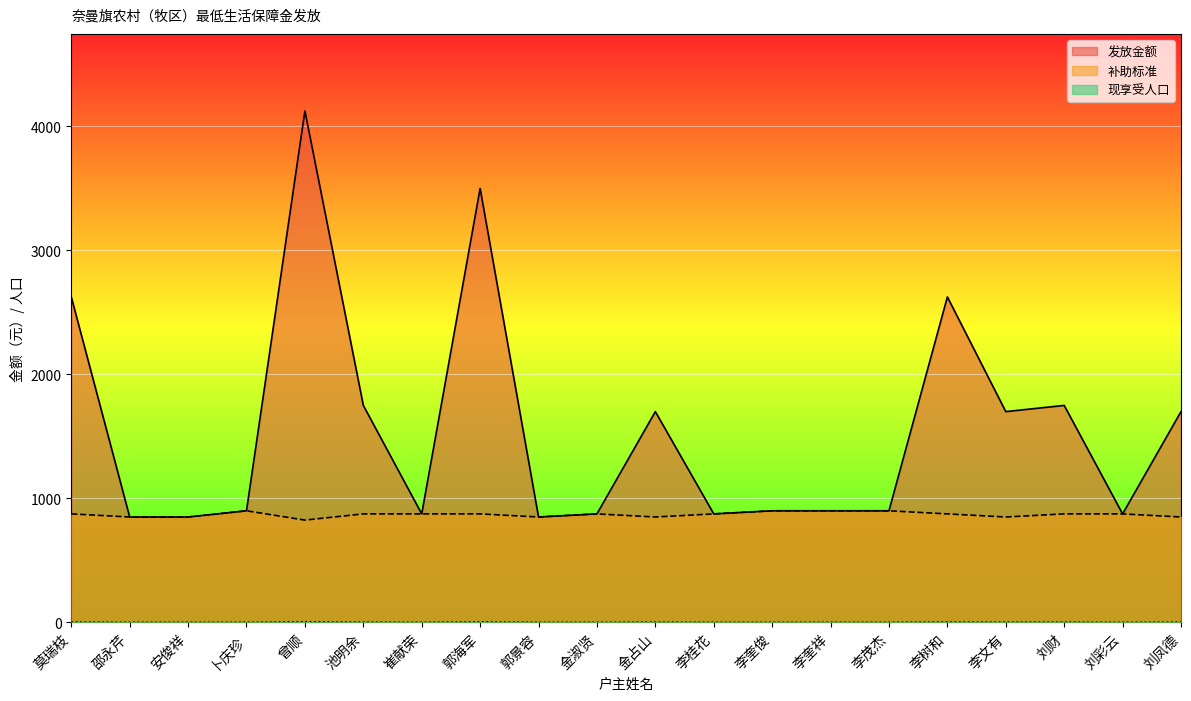

What is the value of the 补助标准 point at the 10th from the left?

875